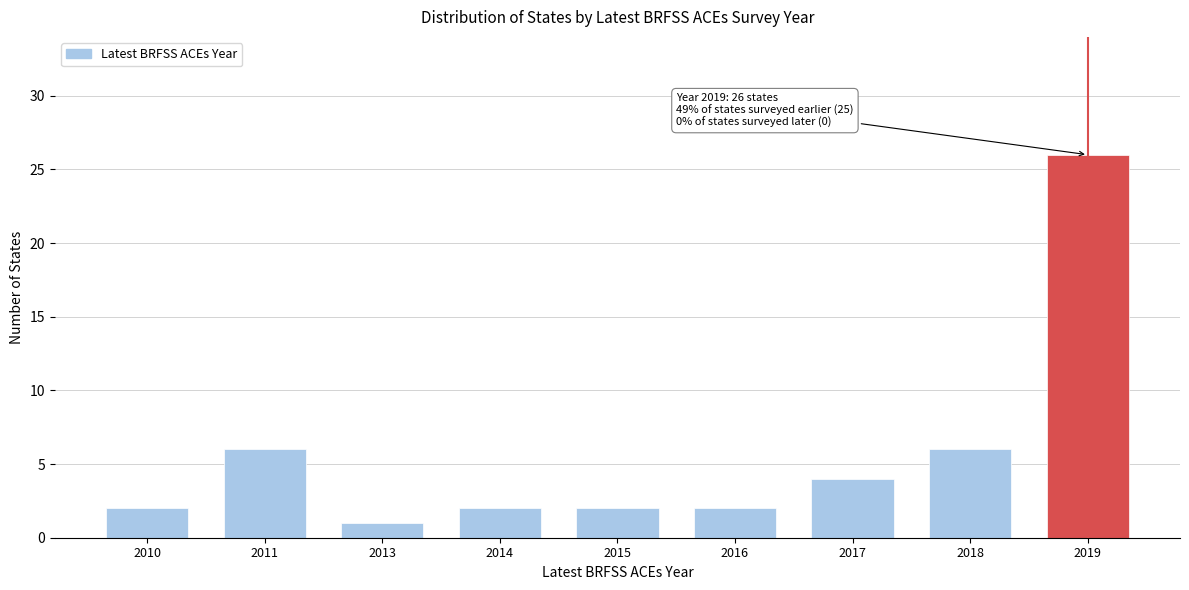

Reading left to right, transcribe all the data shown in this chart.

2010=2	2011=6	2013=1	2014=2	2015=2	2016=2	2017=4	2018=6	2019=26